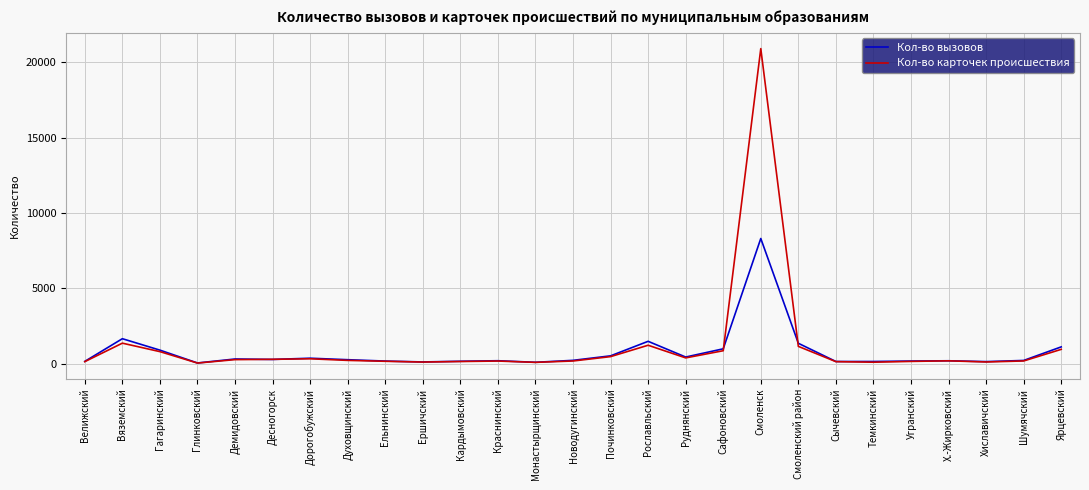

What is the spread (max minus min) of values at Смоленский район?

205